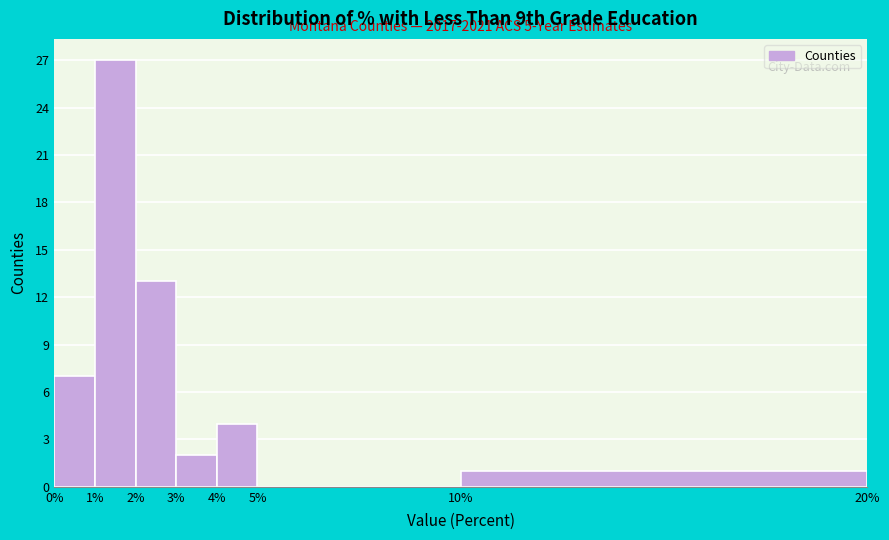

Which range on the x-axis has the tallest bar?

1% to 2%